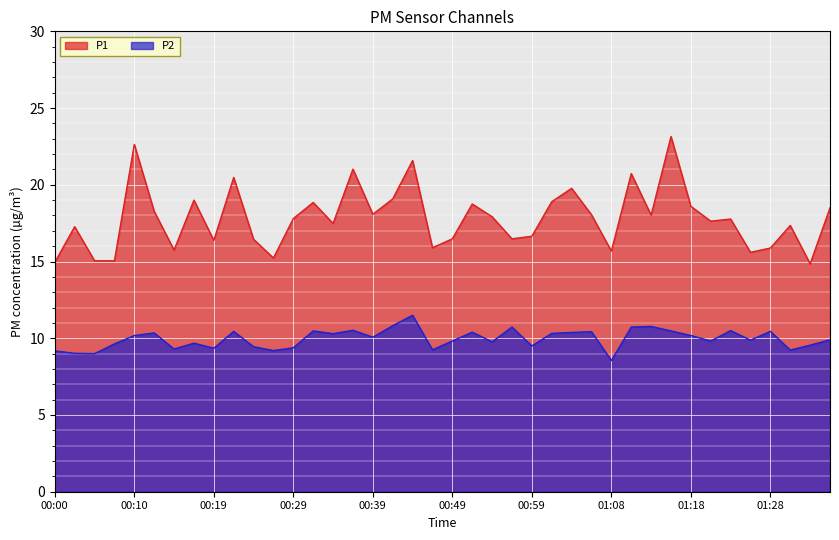

True or false: P2 has a value of 10.2 at 01:18.

True